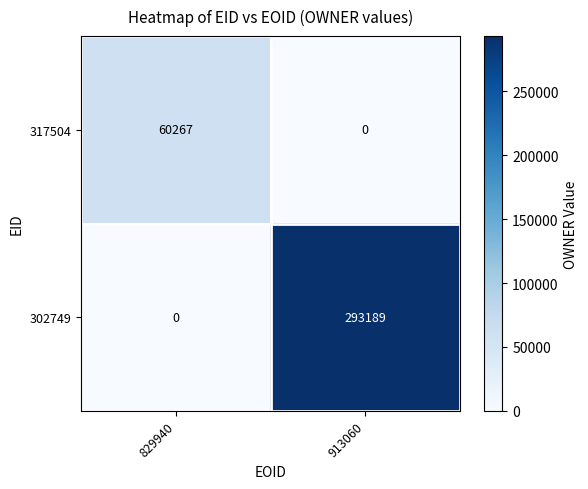

Count the number of categories in the chart.

2